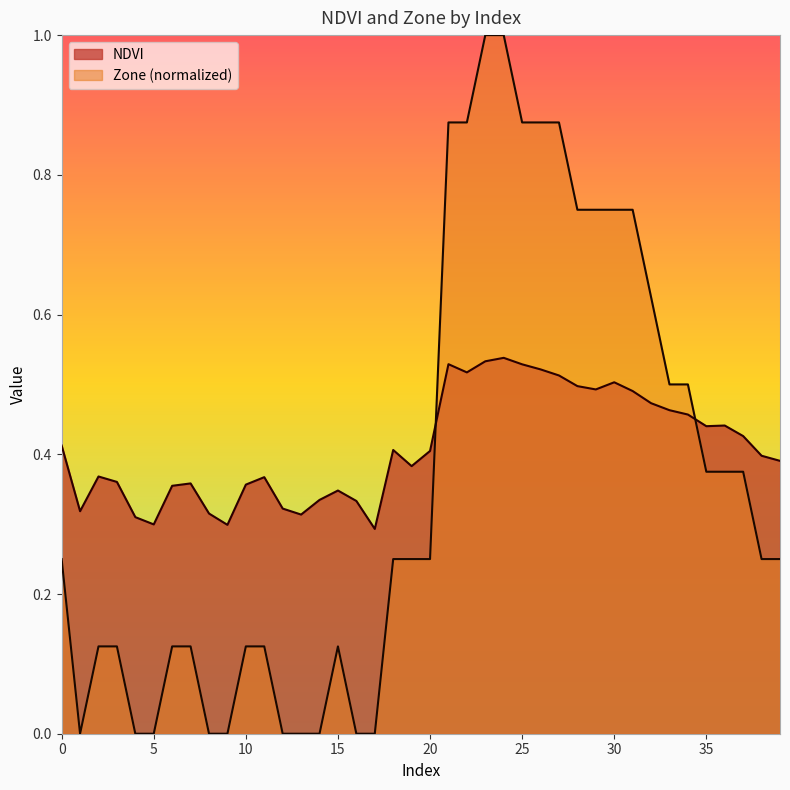

At how many categories does at least one series exceed 0?

40